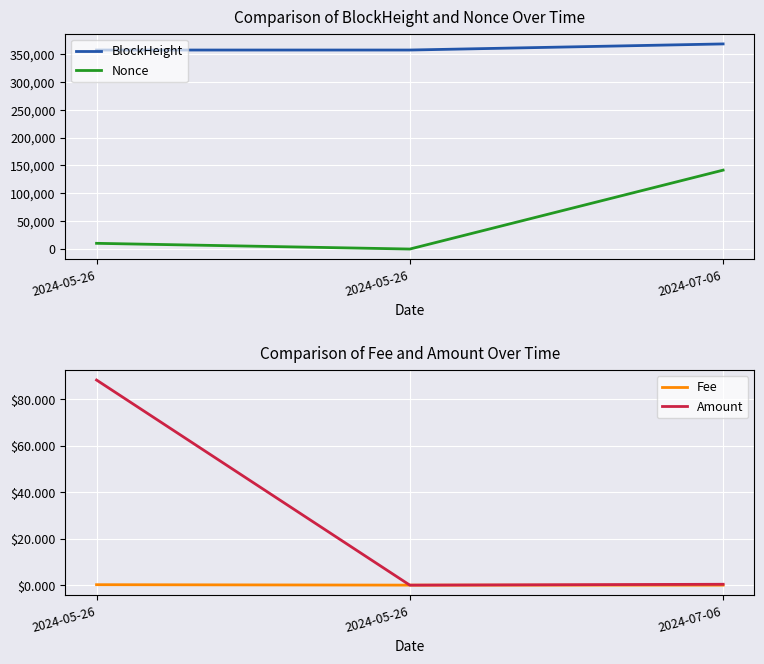

Which series has the largest range (max minus min)?

Nonce